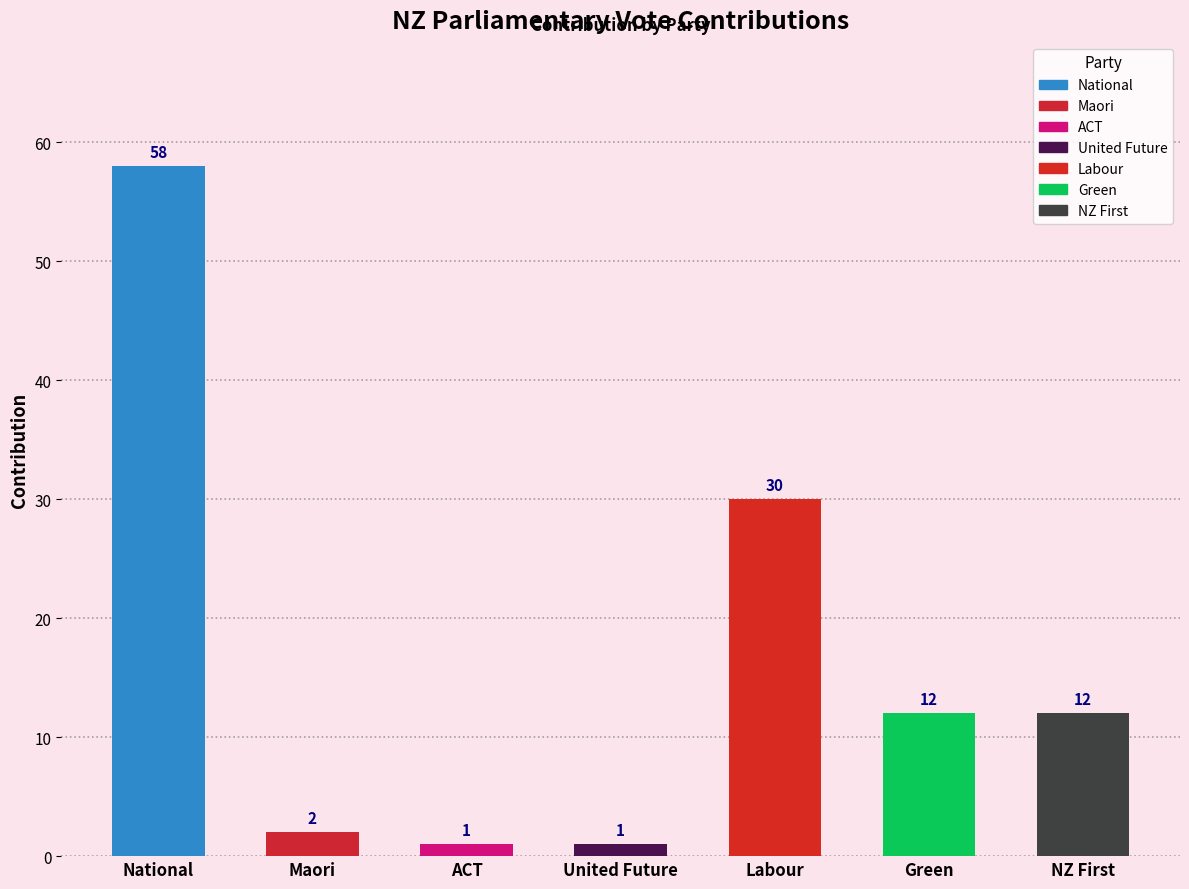

What is the value of the 5th bar from the left?

30